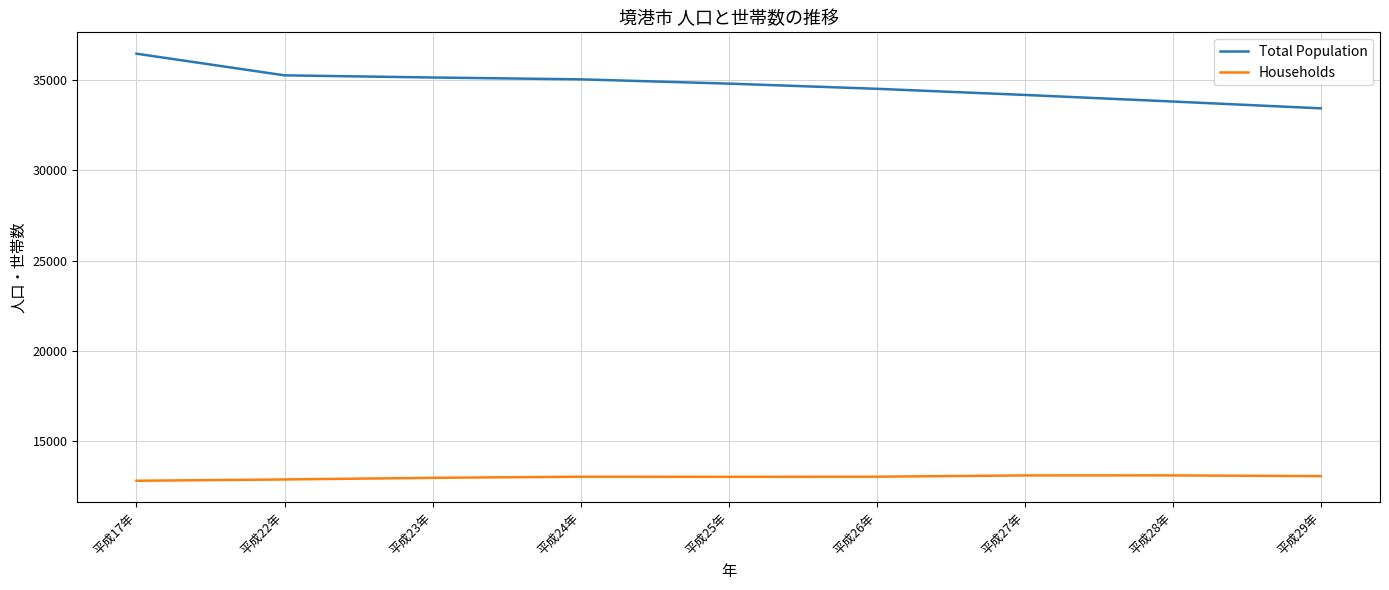

The value of Households at 平成24年 is 8468. True or false?

False